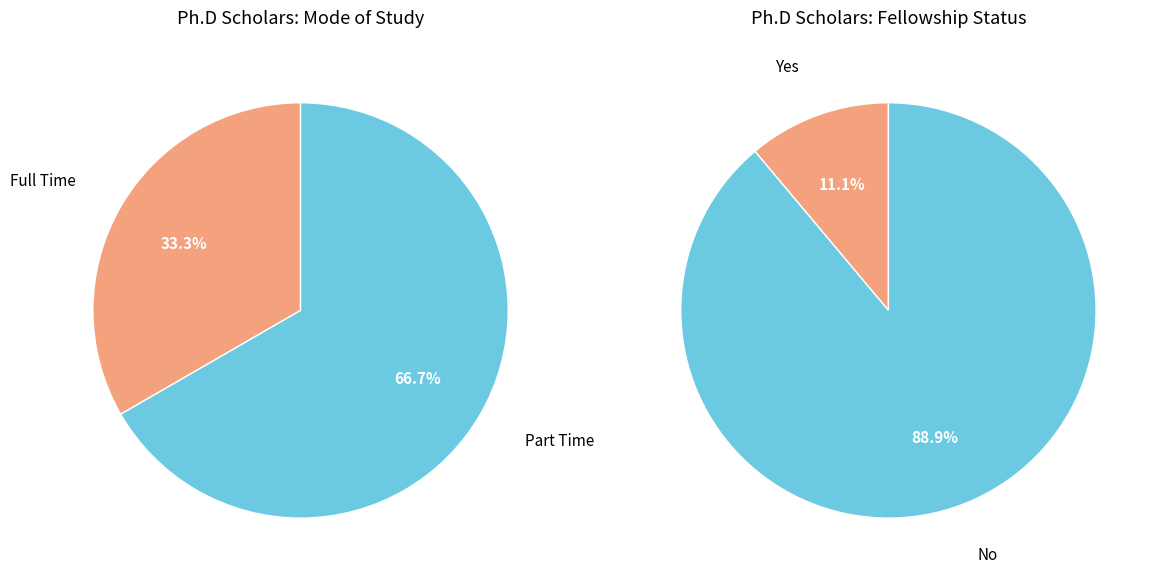

To the nearest percent, what is the average slice percentage?

50%